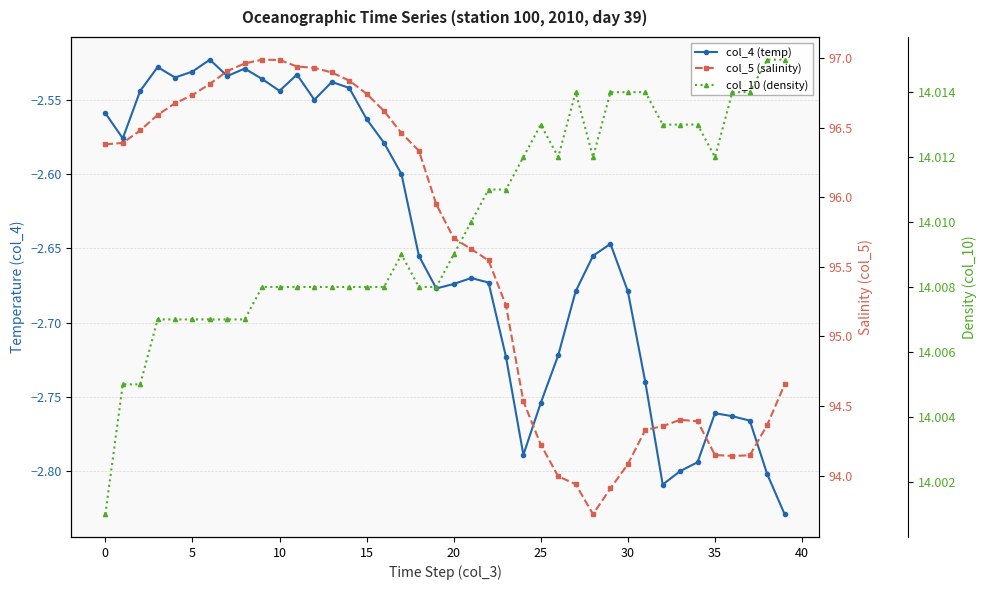

The col_5 (salinity) series shows 28.8 at 12. True or false?

False